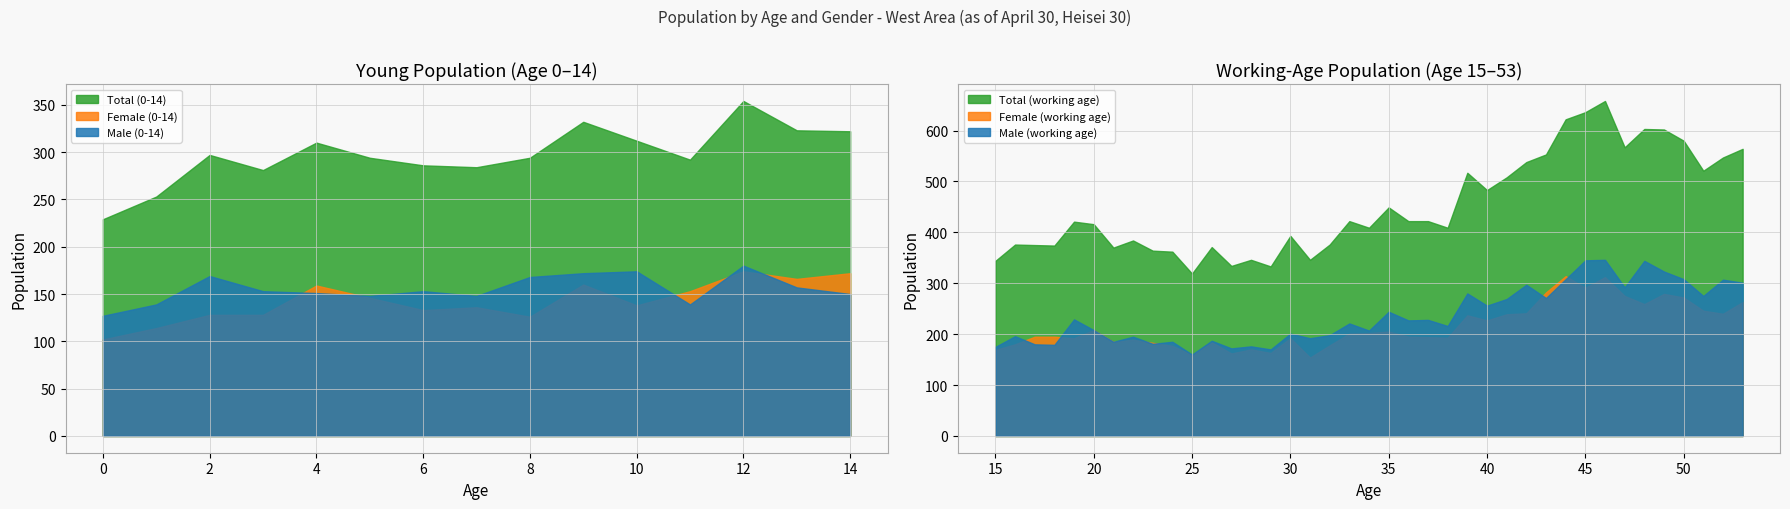

How many lines are shown in the chart?

3